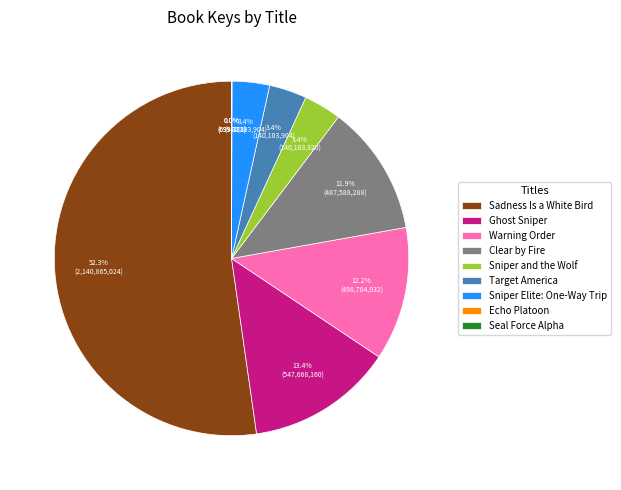

Which slice is the largest?

Sadness Is a White Bird